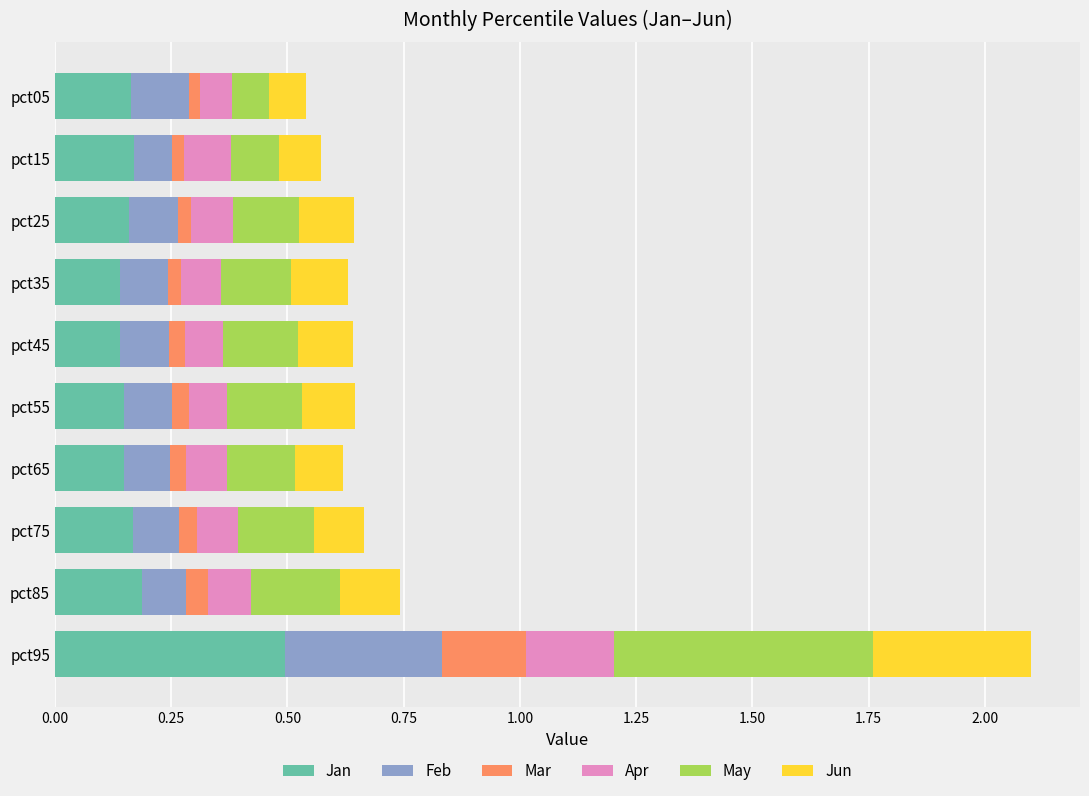

What is the highest value of the Jan series?

0.5